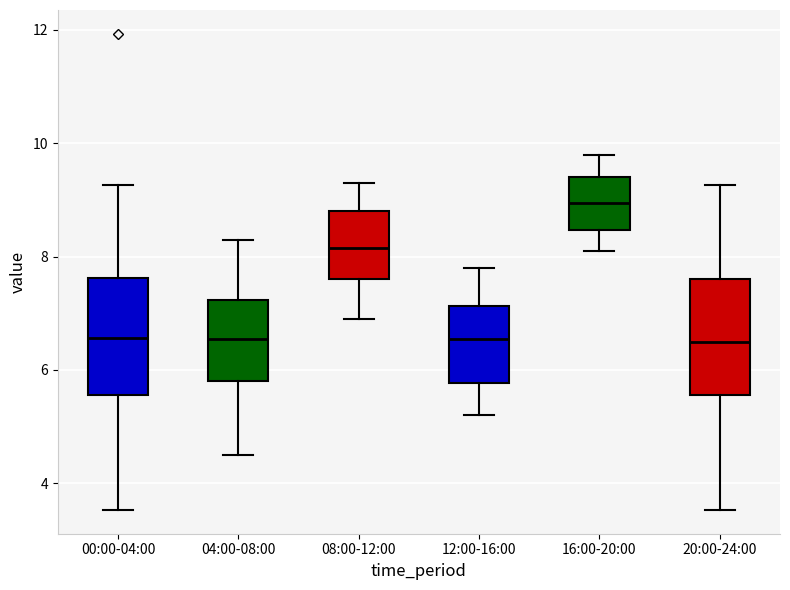

Reading left to right, read every box against the y-axis: the position of its median line, the range the box covers, and the ends of its whiskers. The values are not printed on the chart, so give them approximately, as read against the axis.

00:00-04:00: median 6.6, box 5.6 to 7.6, whiskers 3.6 to 9.2
04:00-08:00: median 6.6, box 5.8 to 7.2, whiskers 4.6 to 8.4
08:00-12:00: median 8.2, box 7.6 to 8.8, whiskers 7.0 to 9.4
12:00-16:00: median 6.6, box 5.8 to 7.2, whiskers 5.2 to 7.8
16:00-20:00: median 9.0, box 8.4 to 9.4, whiskers 8.2 to 9.8
20:00-24:00: median 6.6, box 5.6 to 7.6, whiskers 3.6 to 9.2